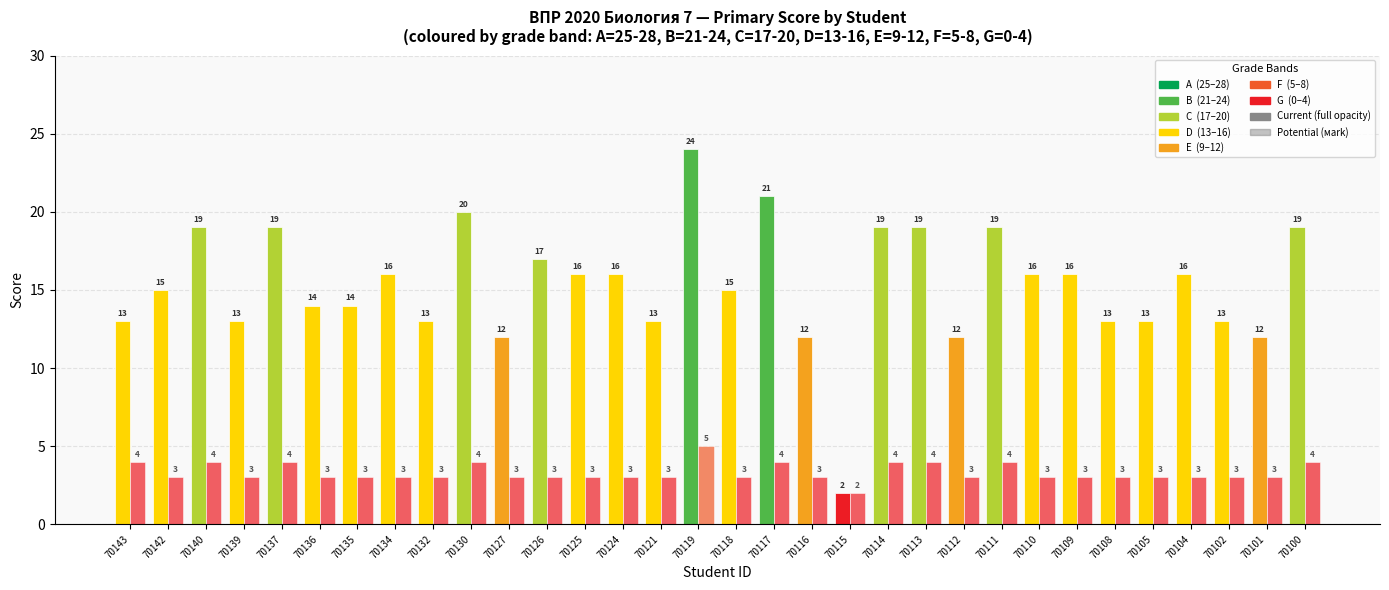

At which category does the chart reach its peak across all series?

70119